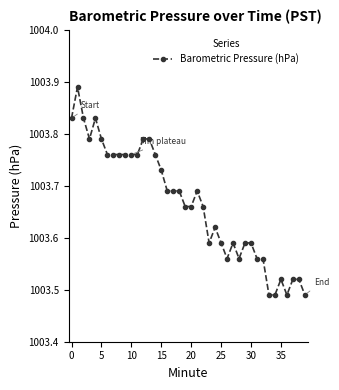

What is the difference between the second highest and second lowest values?

0.3